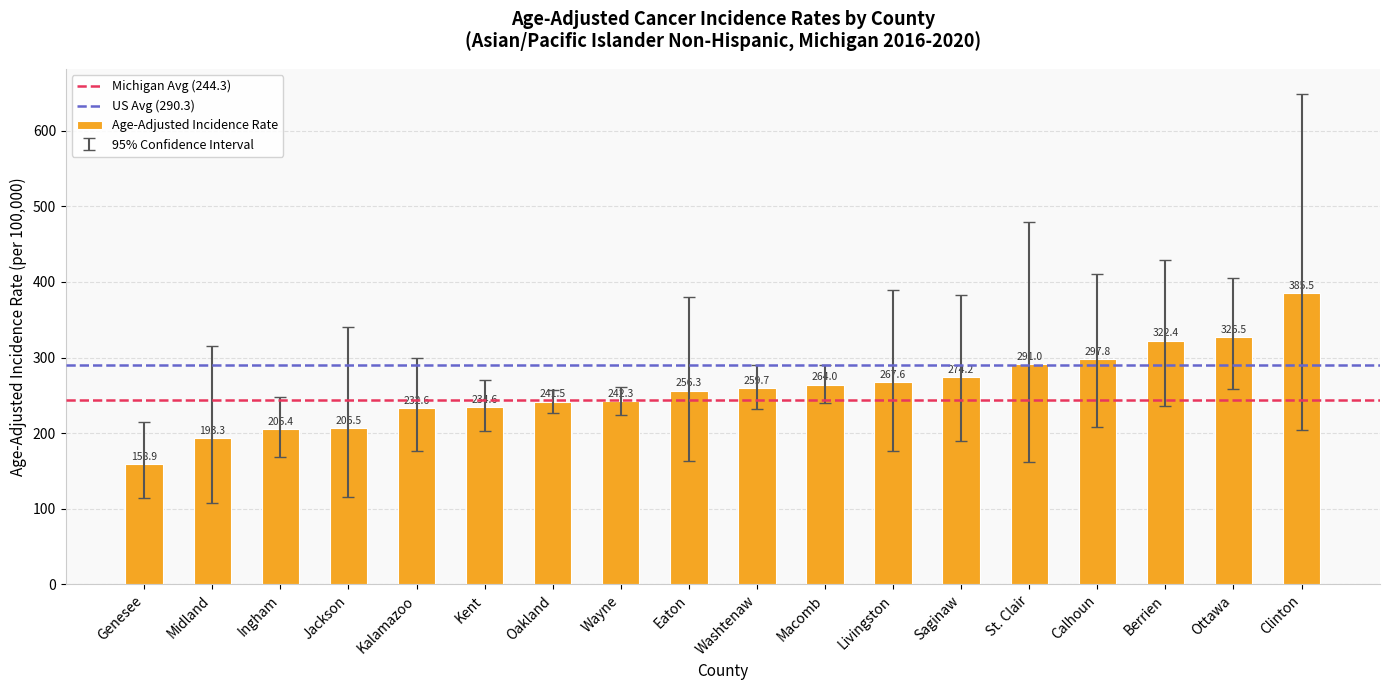

Which has a higher value, Wayne or Genesee?

Wayne